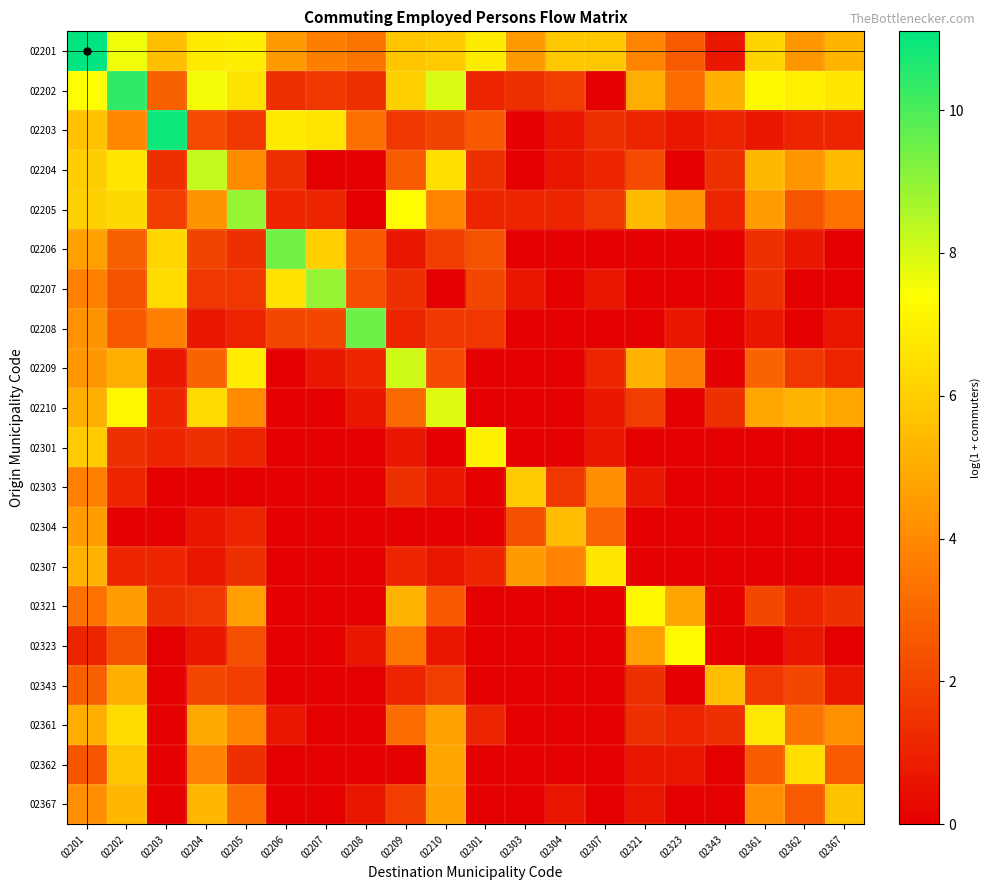

Which has a higher value, 02304 or 02307?

02307